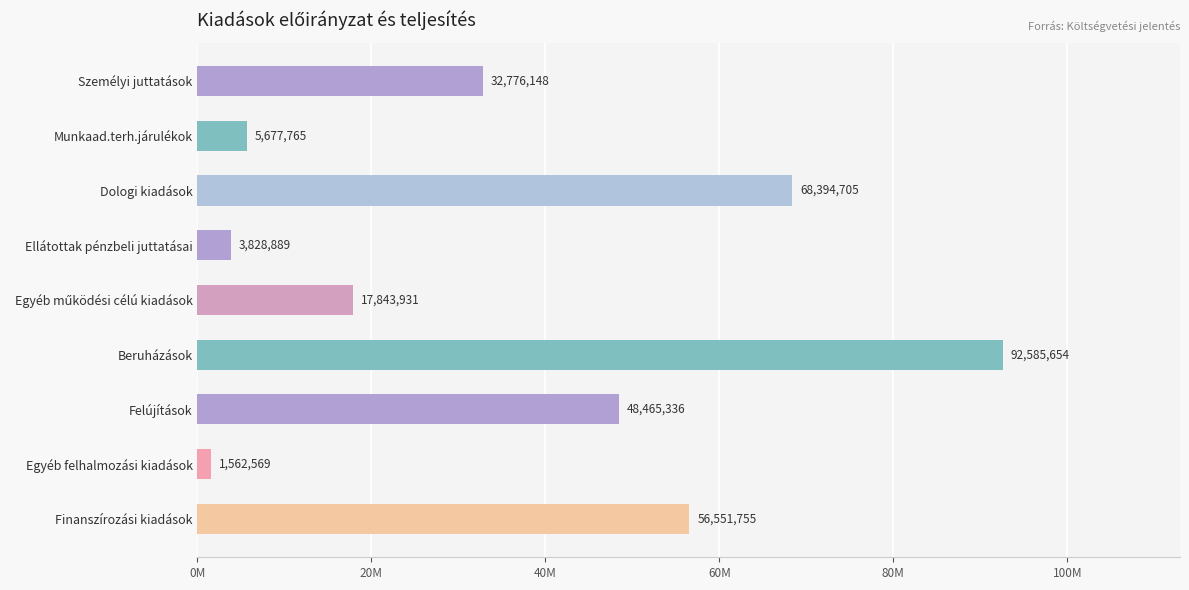

Are the bars horizontal?

Yes